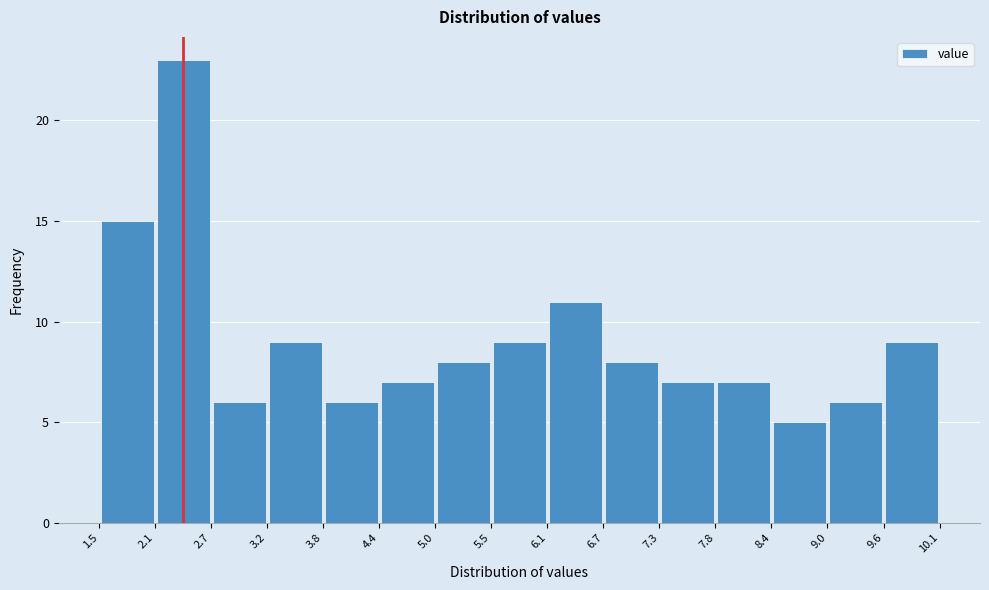

Which range on the x-axis has the tallest bar?

2.1 to 2.7